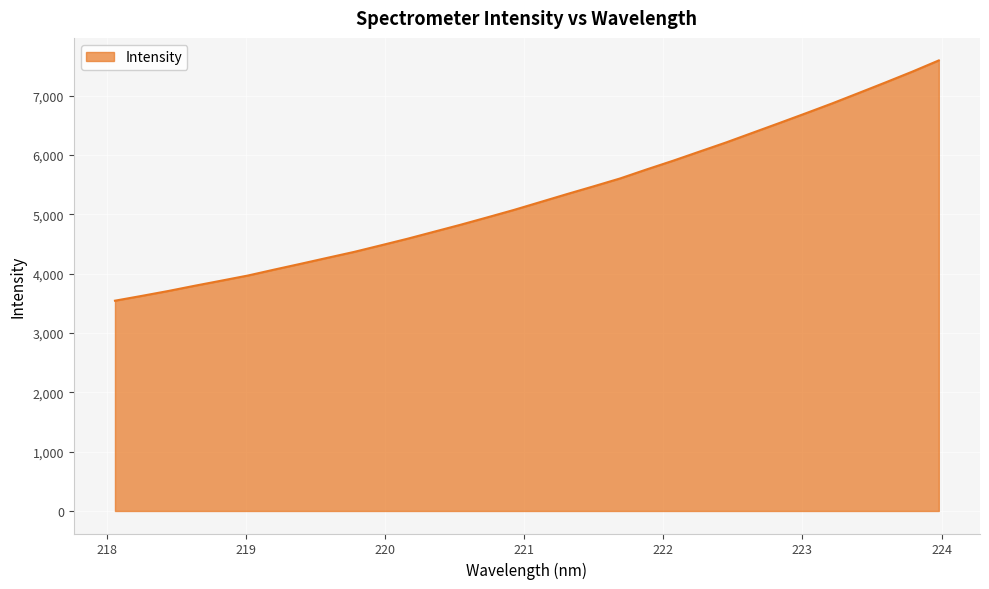

What is the maximum value shown in the chart?

7595.1